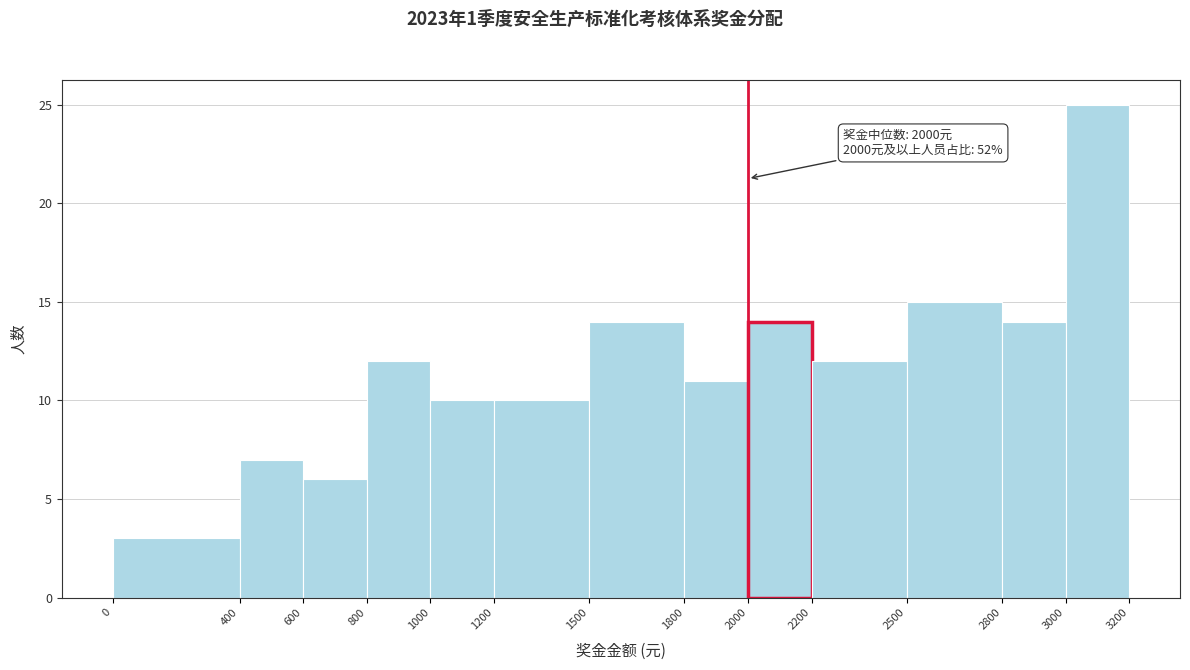

Over which range of the x-axis is the bar tallest?

3000 to 3200